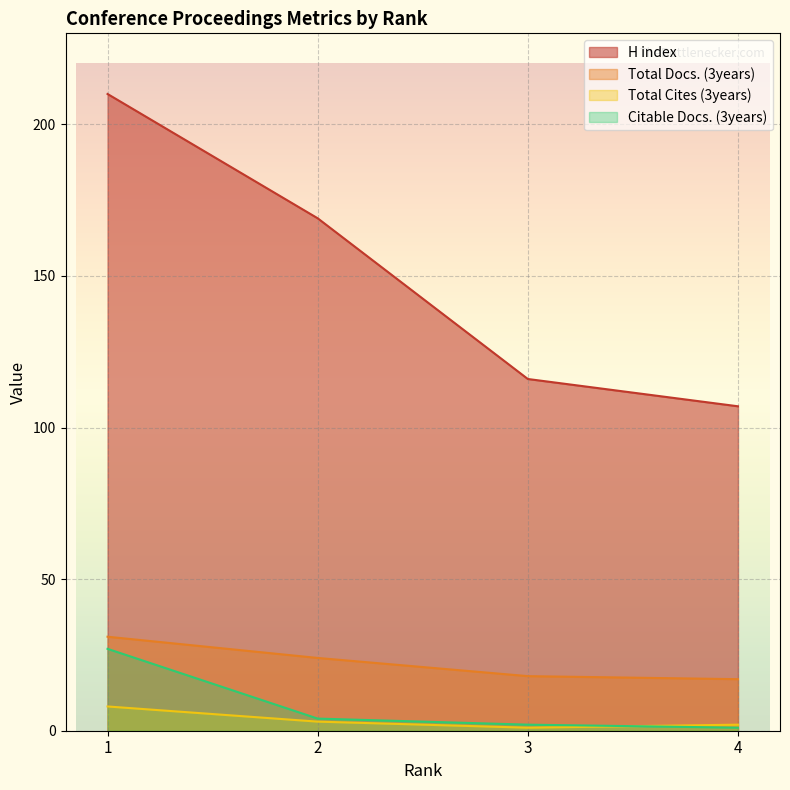

At which label does H index reach its peak?

1